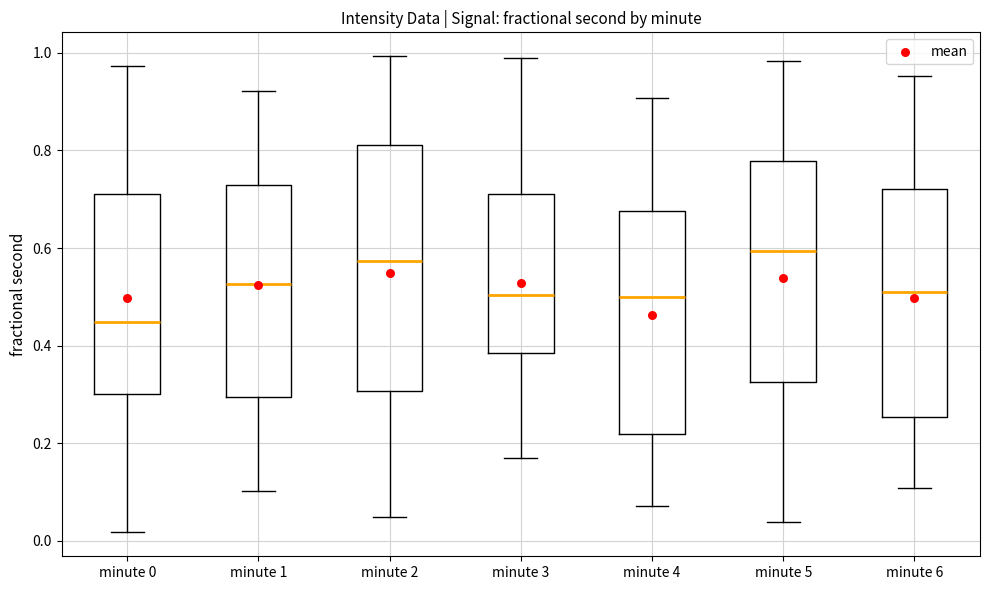

Comparing the boxes themselves (not the whiskers), which one is the tallest?

minute 2